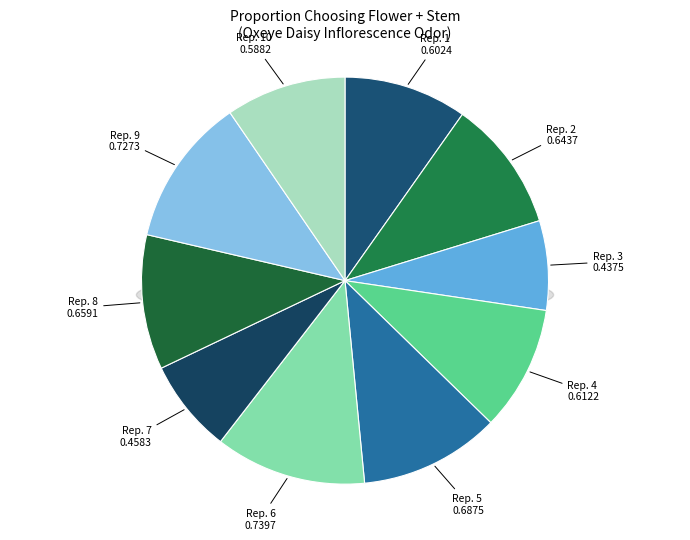

Rank the categories by value from highest to lowest.

Replicate 6, Replicate 9, Replicate 5, Replicate 8, Replicate 2, Replicate 4, Replicate 1, Replicate 10, Replicate 7, Replicate 3